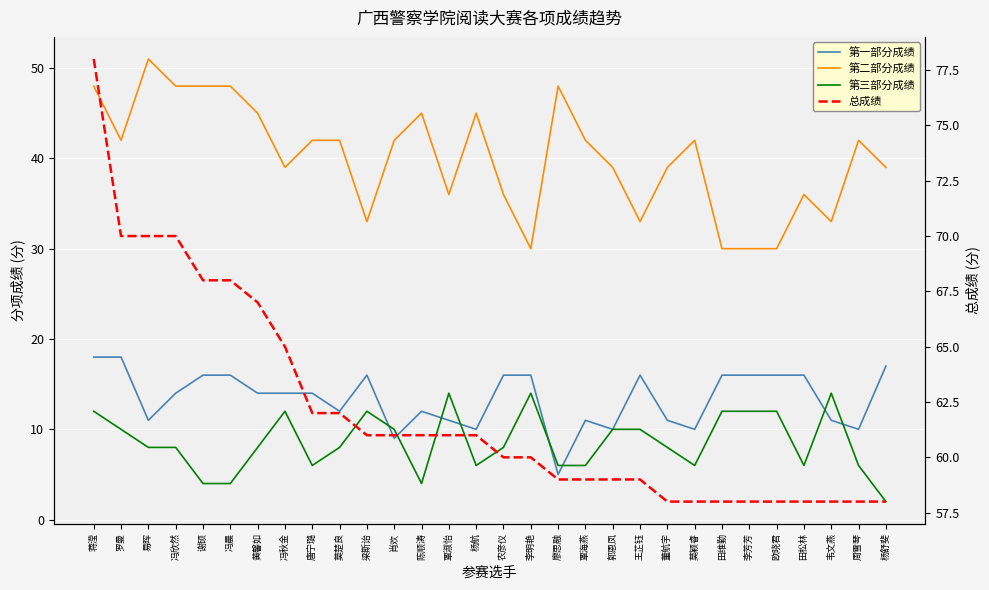

Reading left to right, list all the values displayed in this chart.

第一部分成绩: 蒋滢=18	罗曼=18	易晖=11	冯欣然=14	谢硕=16	冯晨=16	黄馨如=14	冯秋金=14	唐宁璐=14	莫楚良=12	梁斯诒=16	肖欢=9	陈顺涛=12	覃淑怡=11	杨航=10	农彦仪=16	李明艳=16	廖思融=5	覃海燕=11	郭恩凤=10	王芷钰=16	董航宇=11	莫颖睿=10	田维勤=16	李芳芳=16	欧晓君=16	田松林=16	韦文燕=11	周雪琴=10	杨舒斐=17
第二部分成绩: 蒋滢=48	罗曼=42	易晖=51	冯欣然=48	谢硕=48	冯晨=48	黄馨如=45	冯秋金=39	唐宁璐=42	莫楚良=42	梁斯诒=33	肖欢=42	陈顺涛=45	覃淑怡=36	杨航=45	农彦仪=36	李明艳=30	廖思融=48	覃海燕=42	郭恩凤=39	王芷钰=33	董航宇=39	莫颖睿=42	田维勤=30	李芳芳=30	欧晓君=30	田松林=36	韦文燕=33	周雪琴=42	杨舒斐=39
第三部分成绩: 蒋滢=12	罗曼=10	易晖=8	冯欣然=8	谢硕=4	冯晨=4	黄馨如=8	冯秋金=12	唐宁璐=6	莫楚良=8	梁斯诒=12	肖欢=10	陈顺涛=4	覃淑怡=14	杨航=6	农彦仪=8	李明艳=14	廖思融=6	覃海燕=6	郭恩凤=10	王芷钰=10	董航宇=8	莫颖睿=6	田维勤=12	李芳芳=12	欧晓君=12	田松林=6	韦文燕=14	周雪琴=6	杨舒斐=2
总成绩: 蒋滢=78	罗曼=70	易晖=70	冯欣然=70	谢硕=68	冯晨=68	黄馨如=67	冯秋金=65	唐宁璐=62	莫楚良=62	梁斯诒=61	肖欢=61	陈顺涛=61	覃淑怡=61	杨航=61	农彦仪=60	李明艳=60	廖思融=59	覃海燕=59	郭恩凤=59	王芷钰=59	董航宇=58	莫颖睿=58	田维勤=58	李芳芳=58	欧晓君=58	田松林=58	韦文燕=58	周雪琴=58	杨舒斐=58